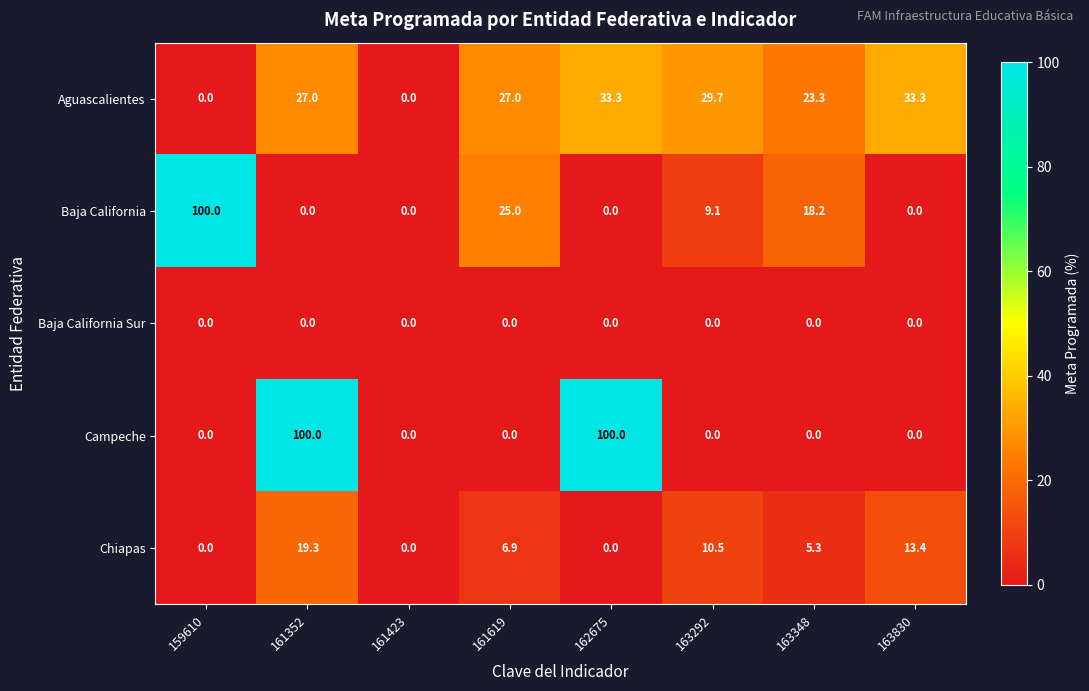

How many Campeche values are between 0 and 100?

8